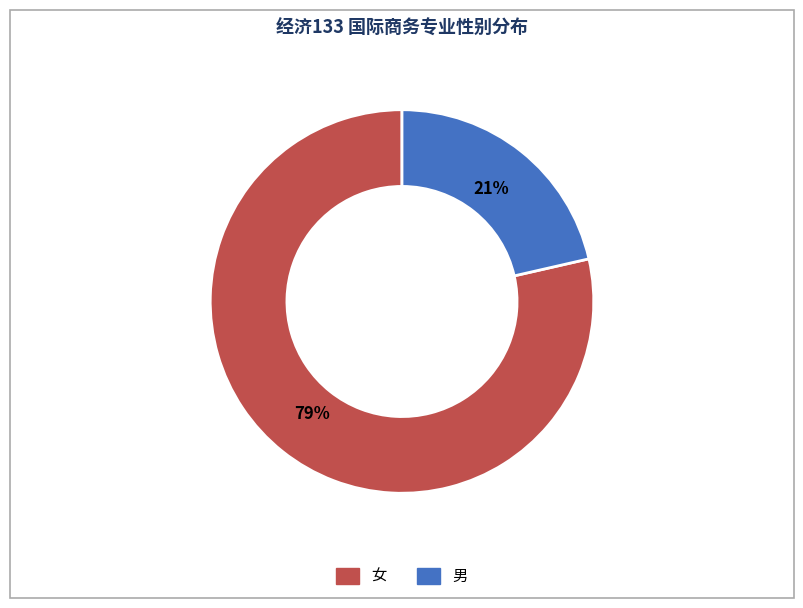

How many segments does this pie chart have?

2